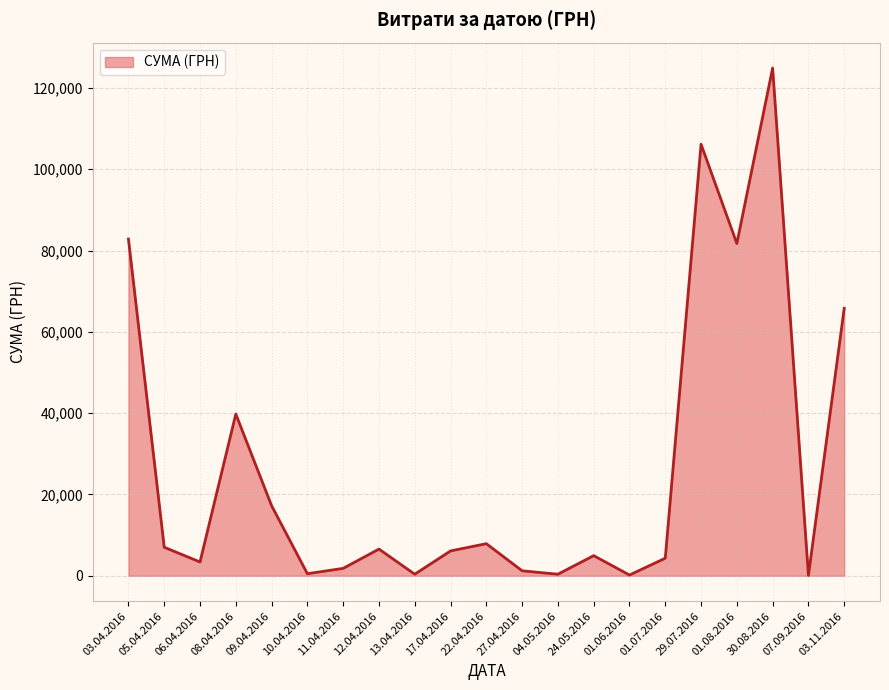

At which category does the data reach its first local valley?

06.04.2016